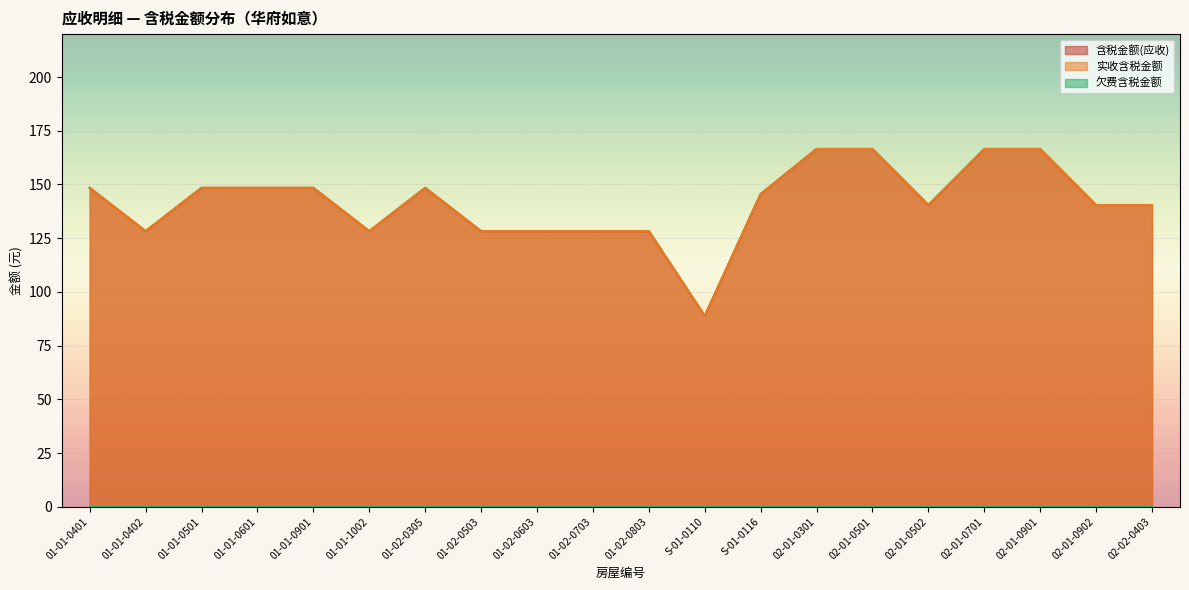

At which label does 含税金额(应收) reach its peak?

02-01-0301